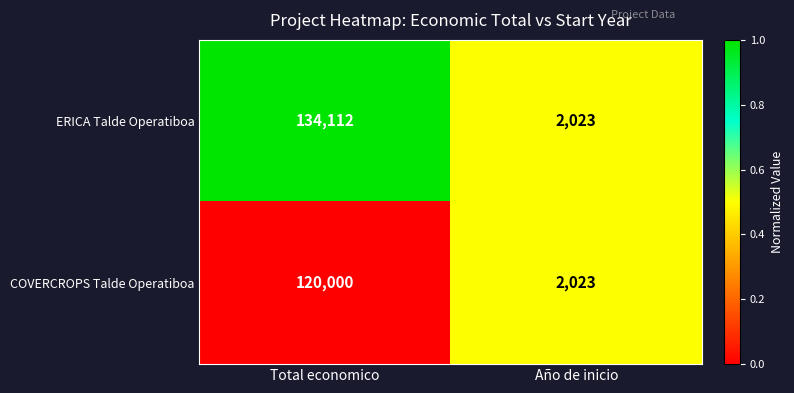

Reading right to left, what are all the values shown in this chart?

ERICA Talde Operatiboa: 2023	134112
COVERCROPS Talde Operatiboa: 2023	120000